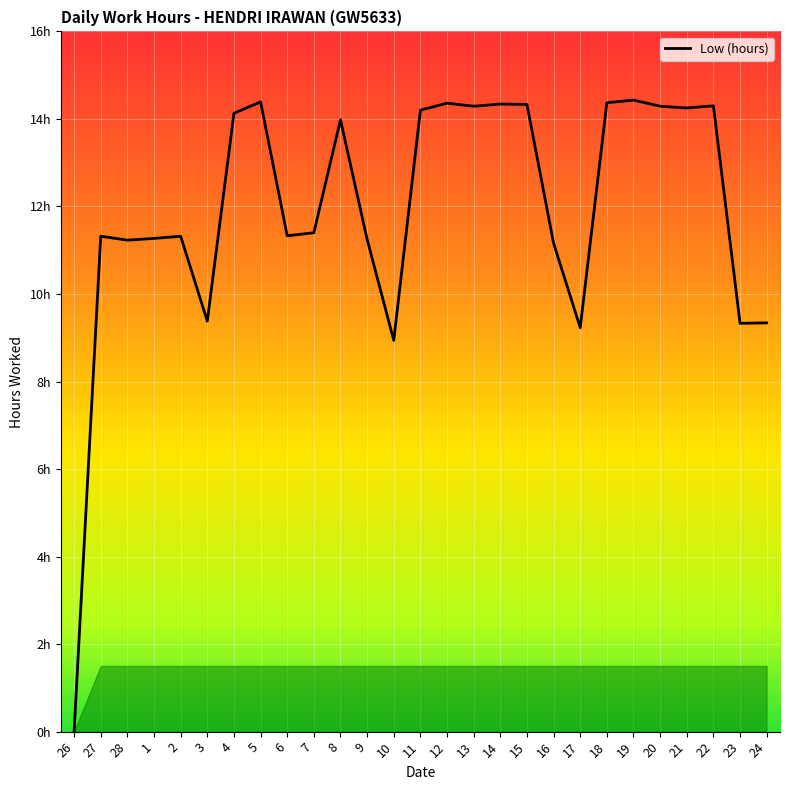

How many points are lower than both their immediate neighbors (excluding endpoints)?

8